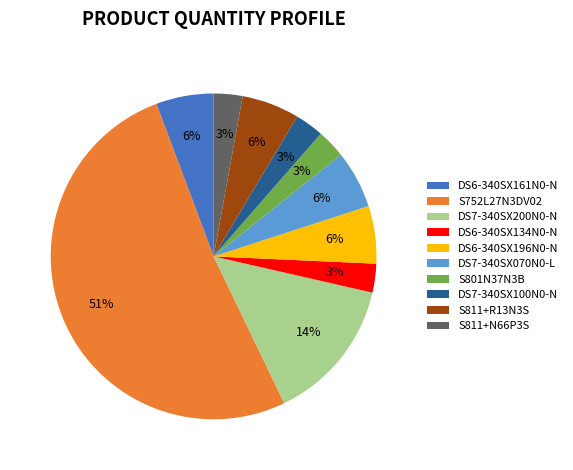

Between DS7-340SX100N0-N and DS7-340SX200N0-N, which is larger?

DS7-340SX200N0-N